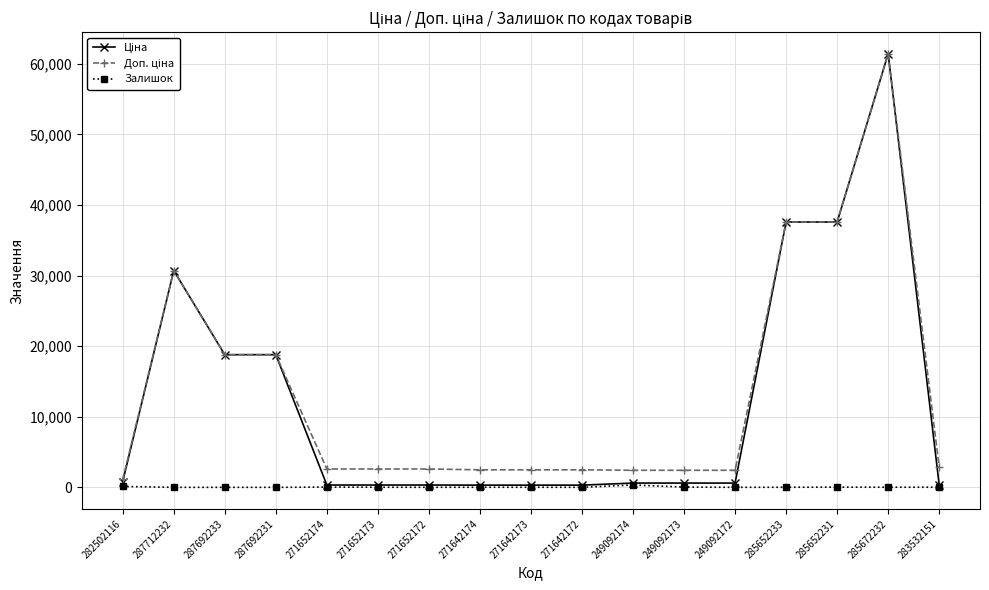

Where does the Залишок series first go above 13?

282502116